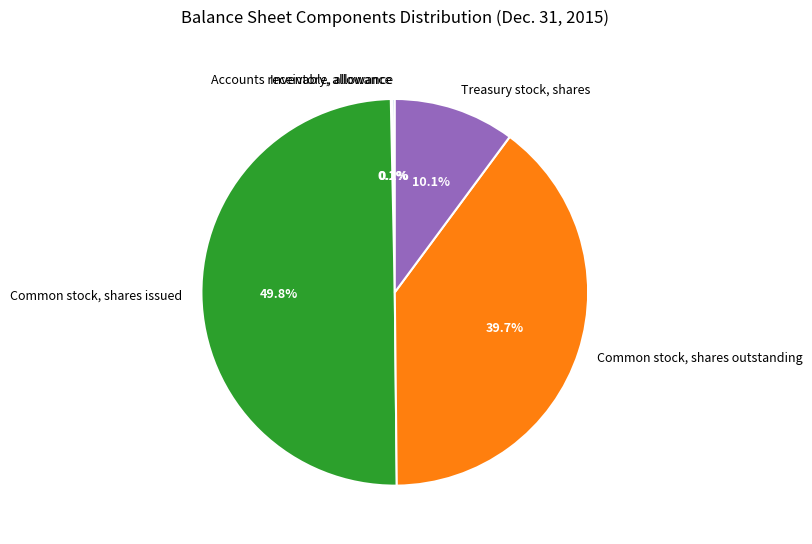

What percentage is the Common stock, shares outstanding slice, to the nearest percent?

40%